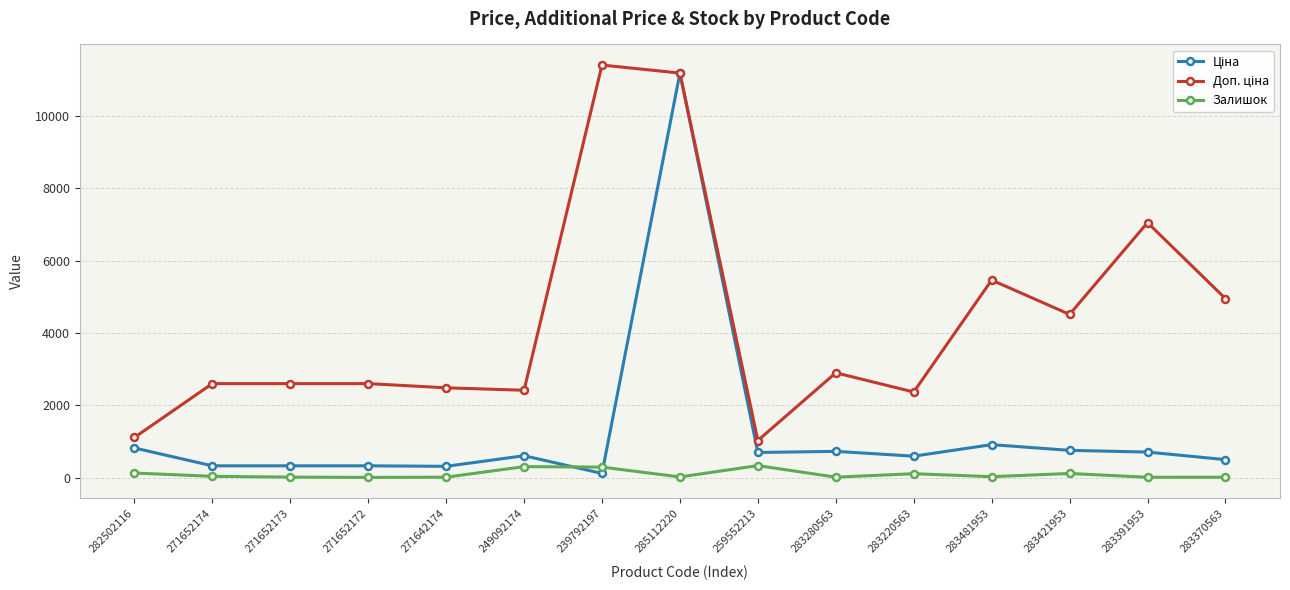

At which category is the sum across all series the highest?

285112220